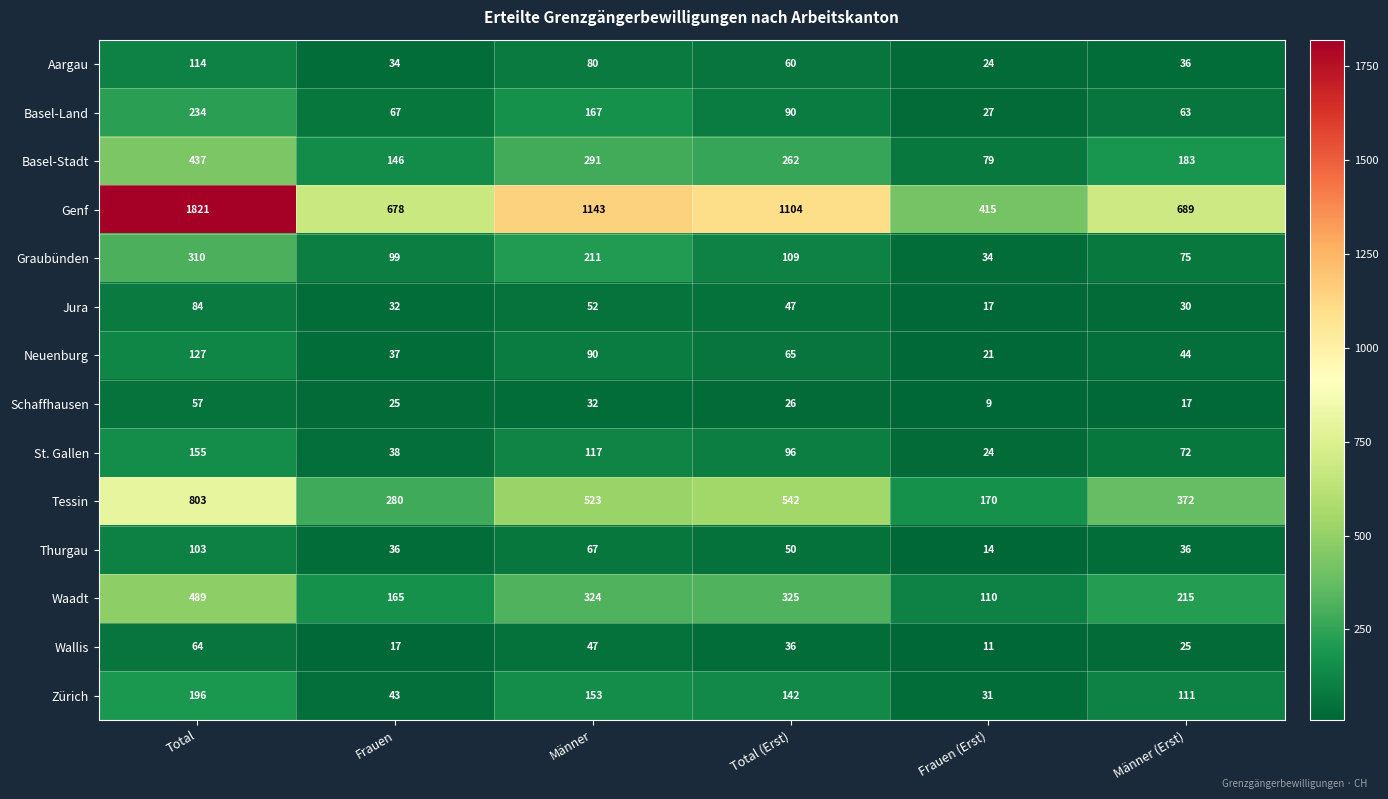

Which category has the highest value across all series?

Total